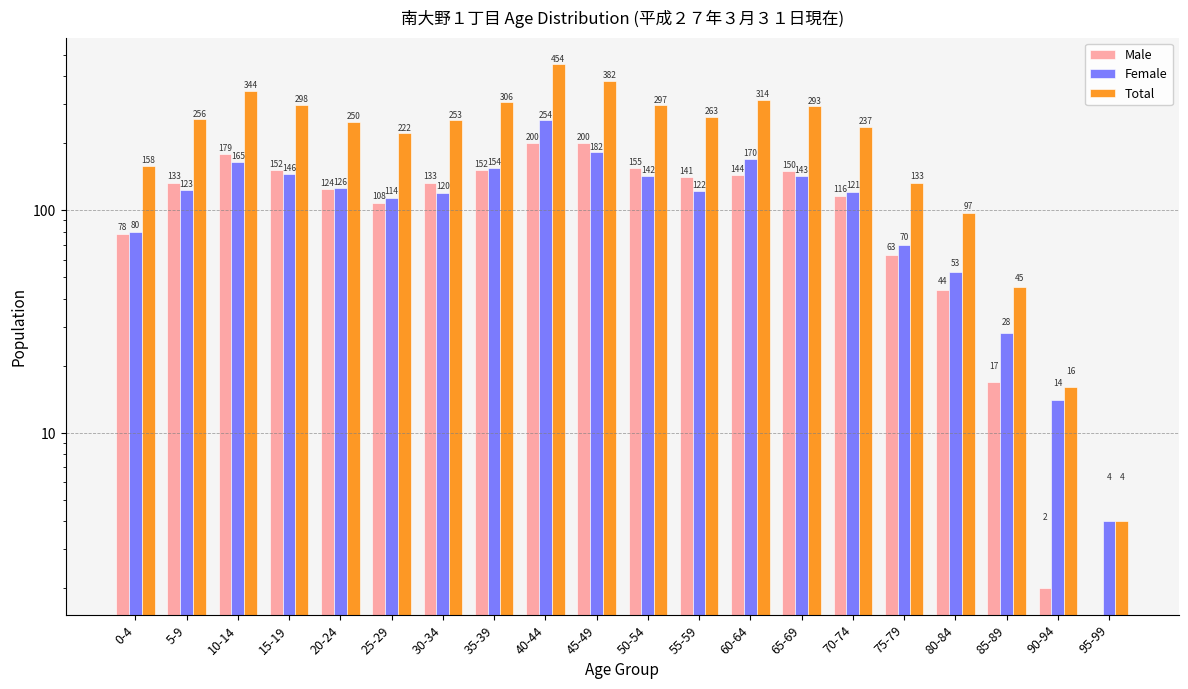

What is the label of the 16th bar from the left?

75-79